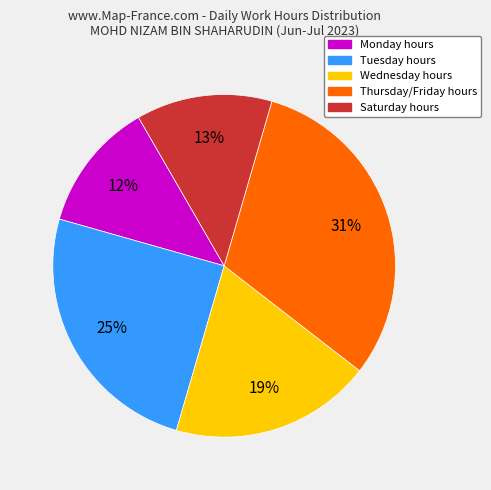

Does any single category account for the majority?

No